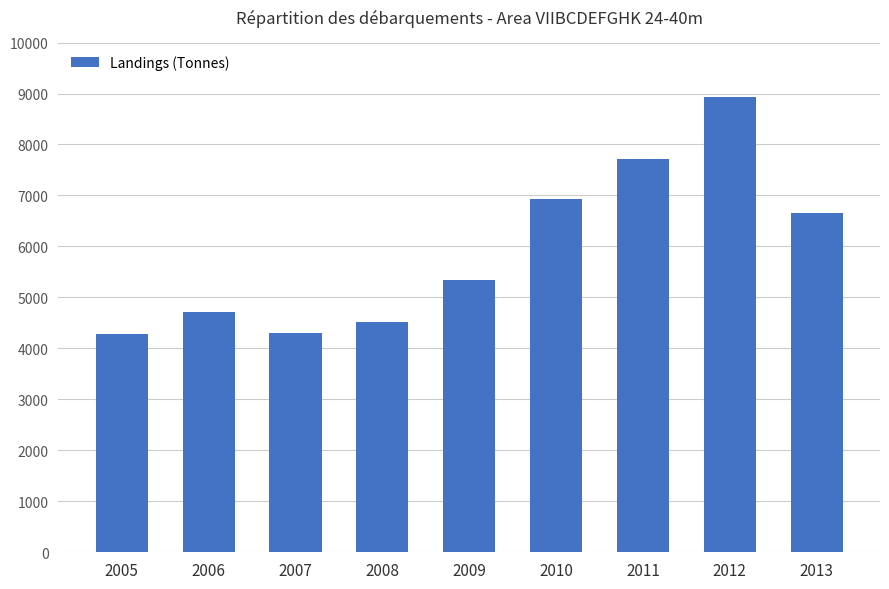

What is the difference between the maximum and minimum values?

4643.6